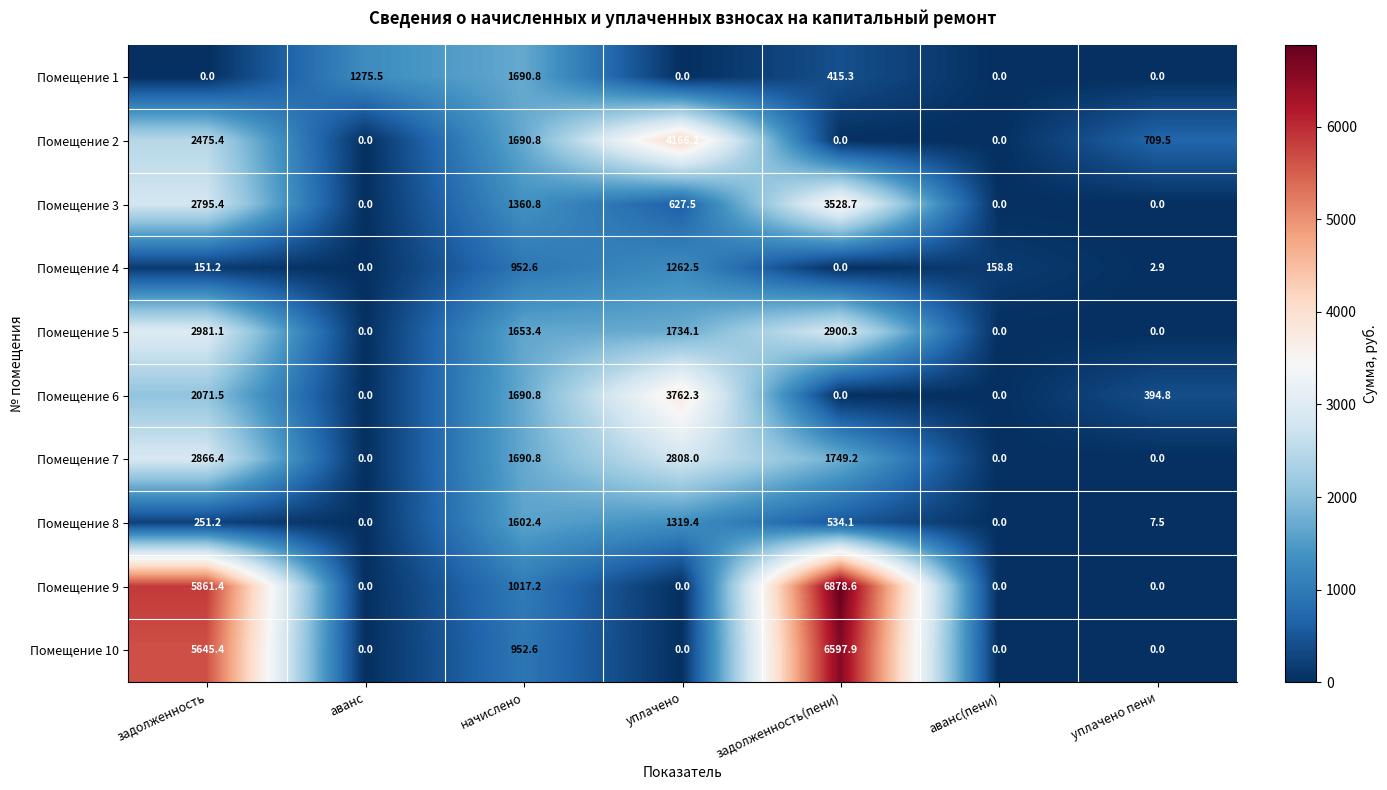

True or false: Помещение 8 has a value of 0.0 at аванс(пени).

True